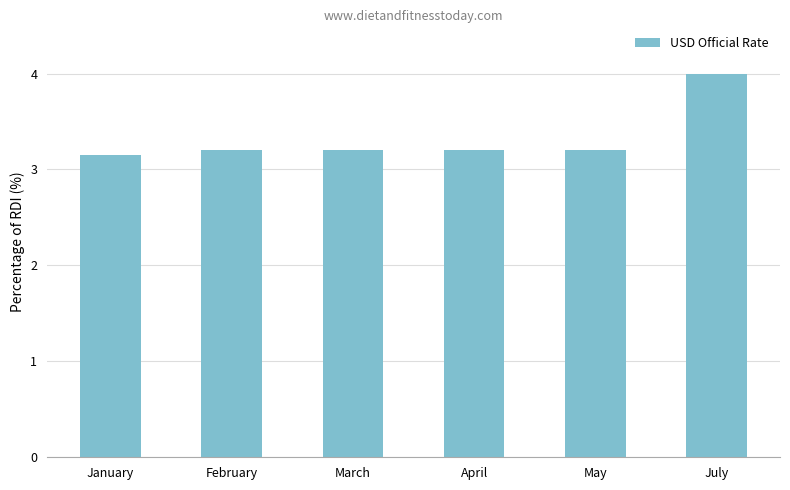

Which category has the lowest value across all series?

January